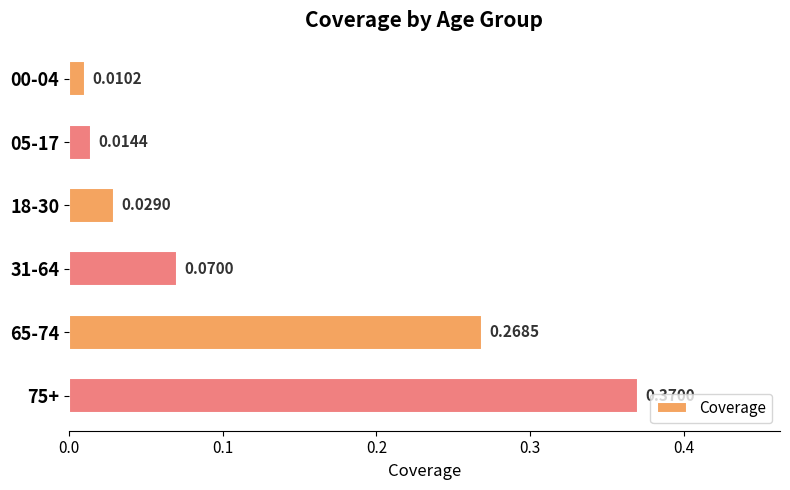

What is the change in value from 05-17 to 31-64?

+0.1